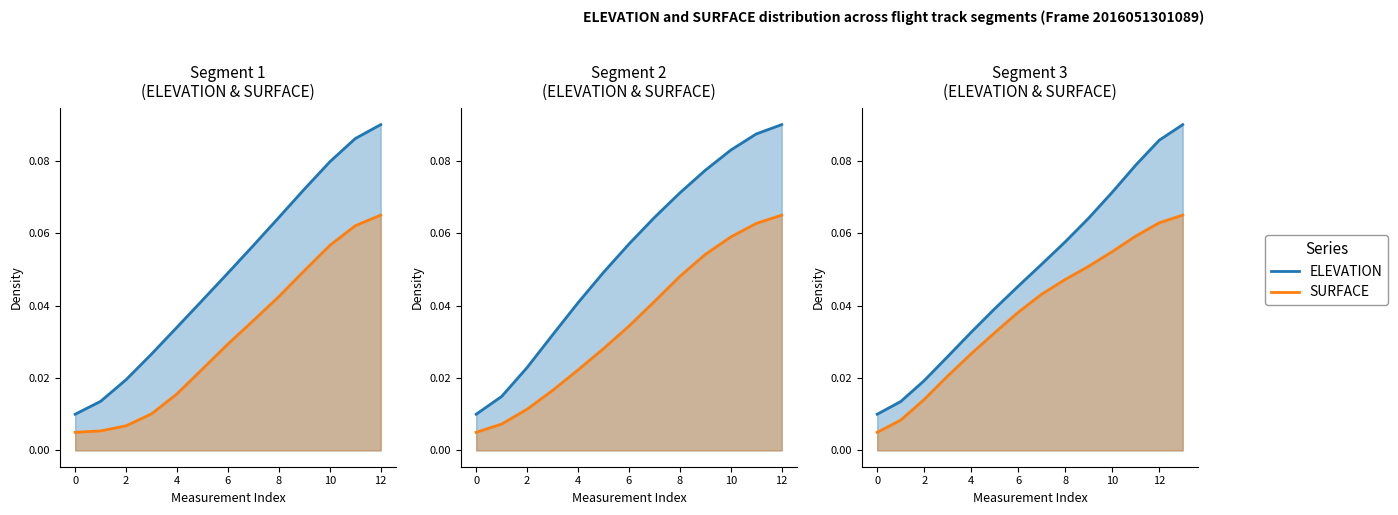

Between 13 and 11, which is larger?

13